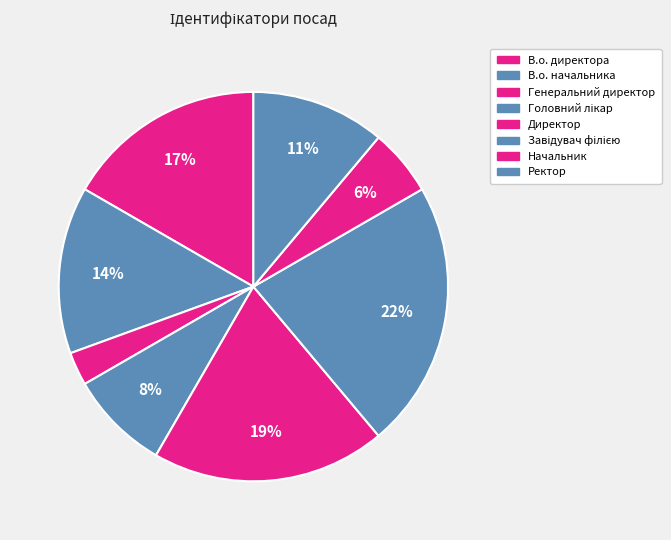

Count the number of slices in the pie.

8